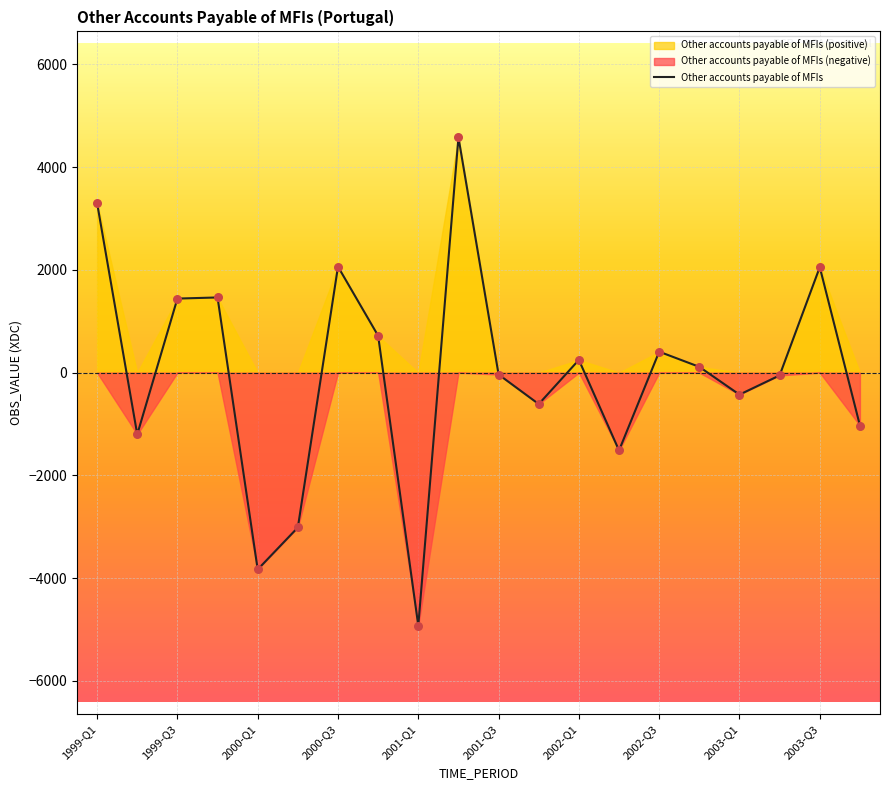

The value of Other accounts payable of MFIs at 2001-Q1 is -1728.2. True or false?

False